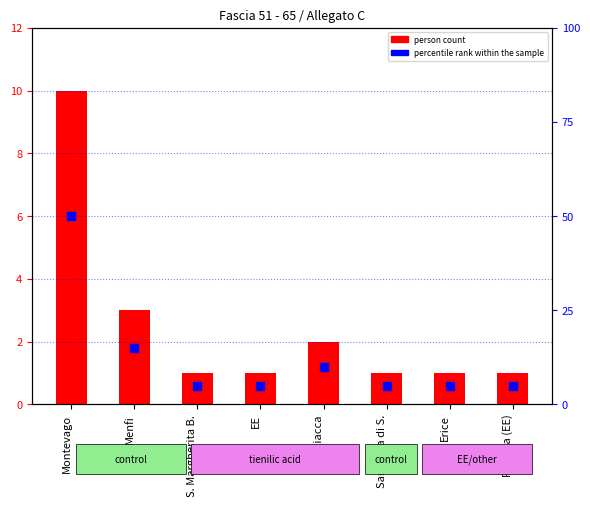

What is the total value across all series at Erice?

6